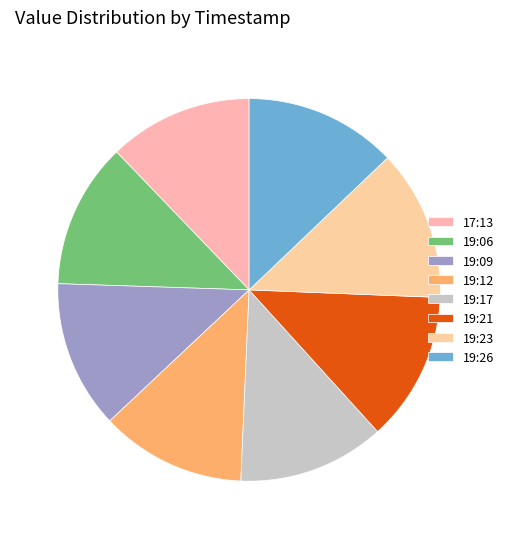

Is there a majority slice in this chart?

No